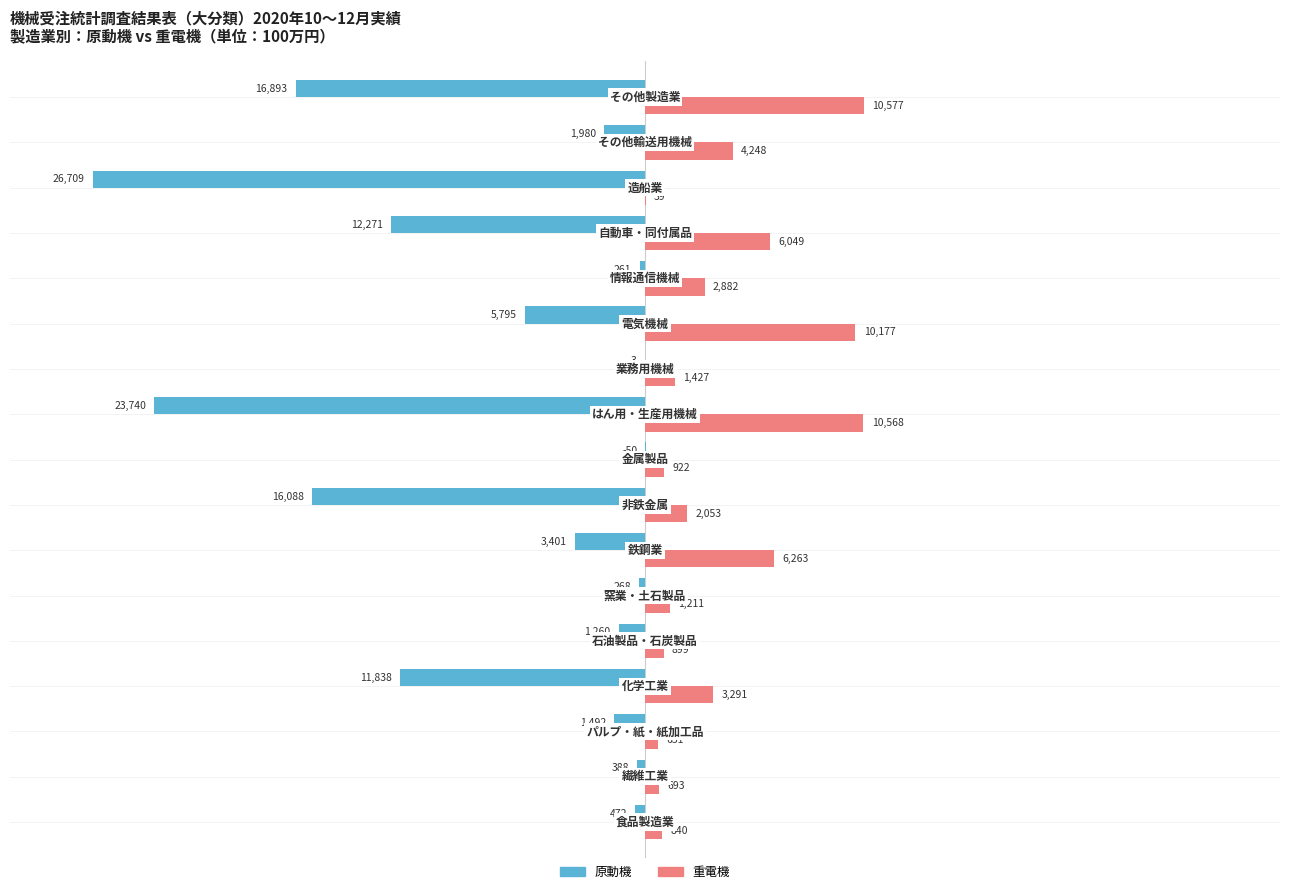

What are all the series names shown in the legend?

原動機, 重電機